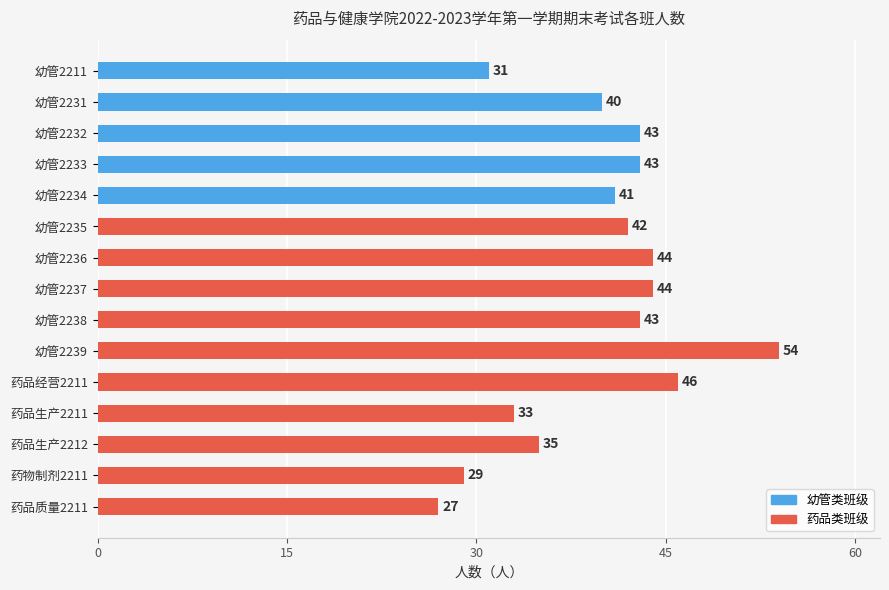

What is the label of the 2nd bar from the top?

幼管2231